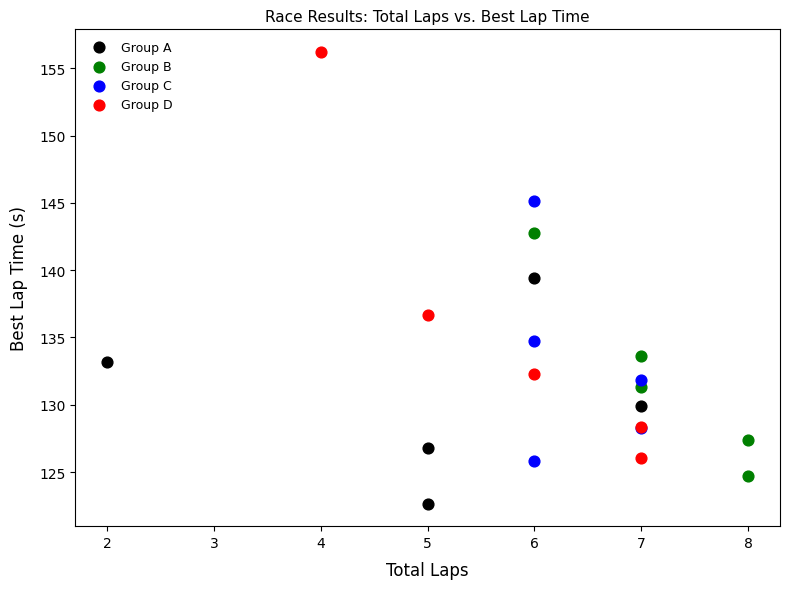

Which series reaches the minimum Y coordinate?

Group A